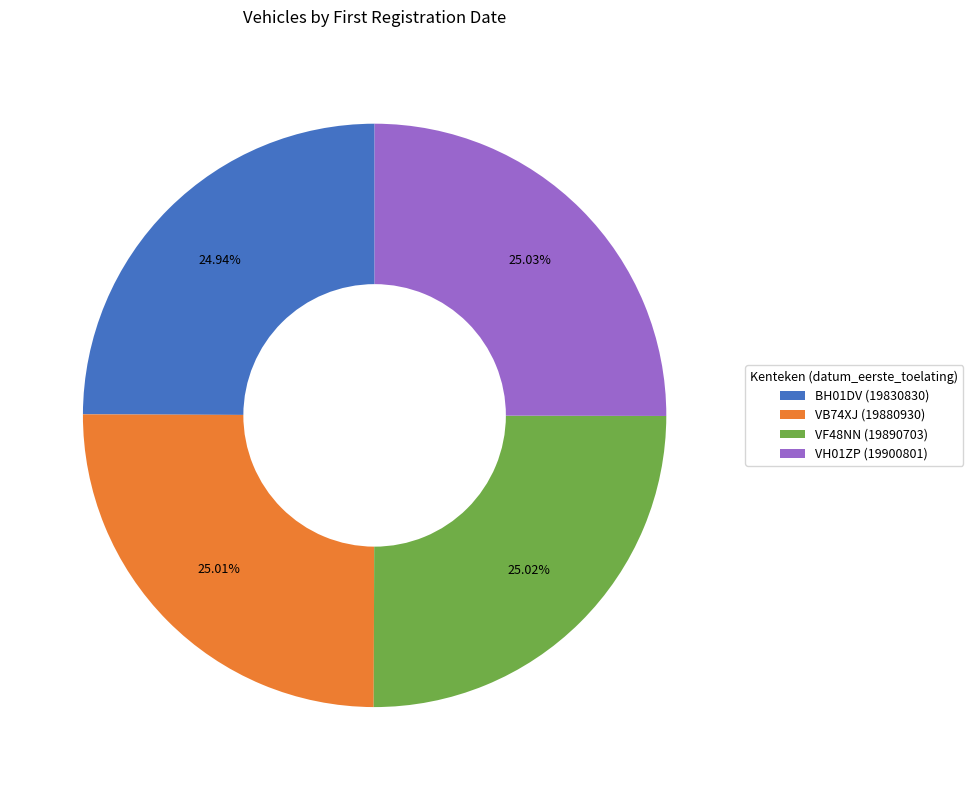

To the nearest percent, what portion does VB74XJ represent?

25%